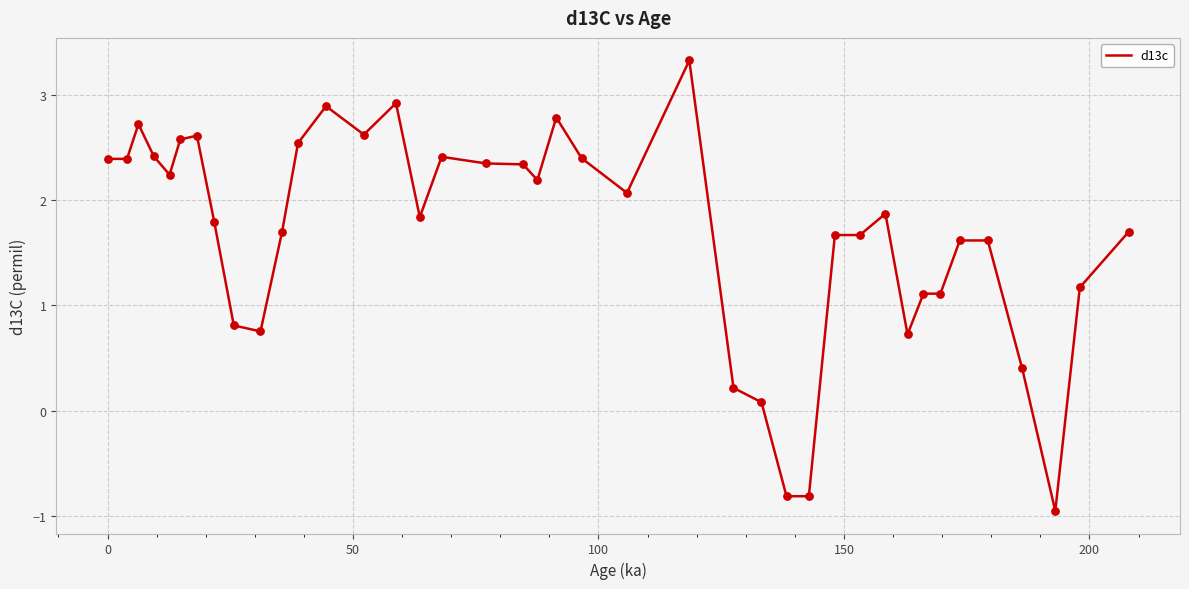

What is the smallest value displayed?

-1.0